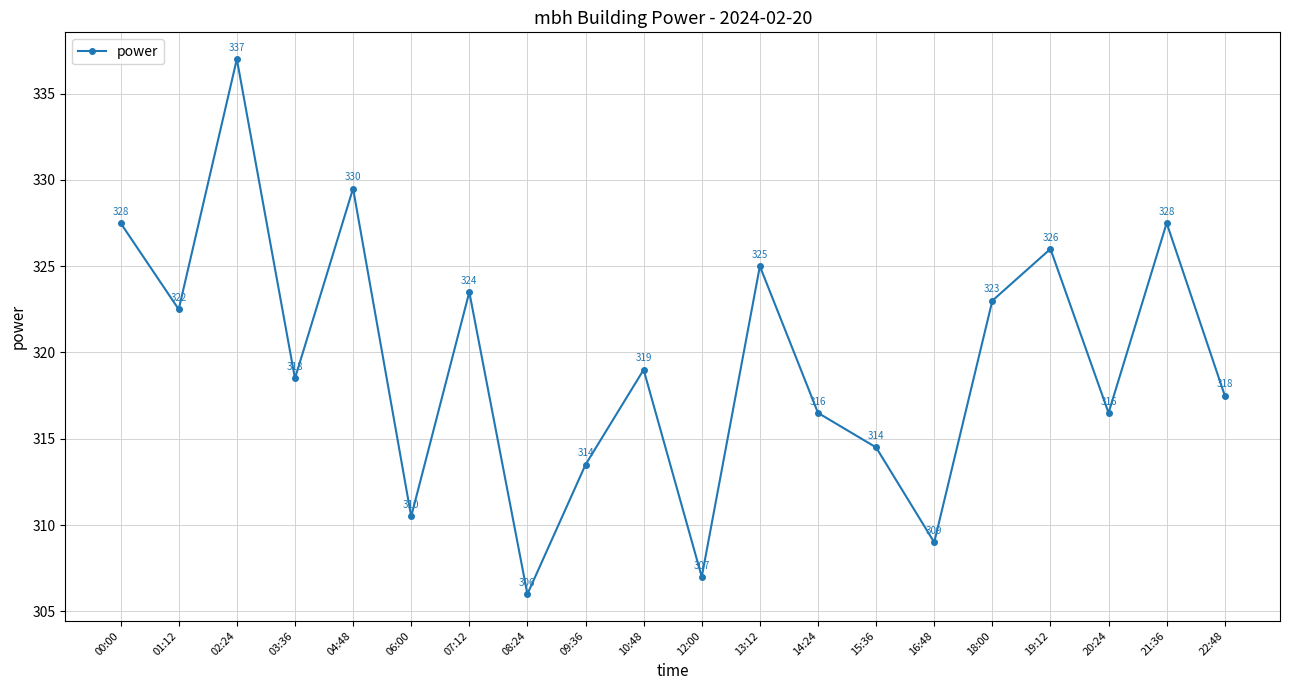

Does the chart have visible grid lines?

Yes